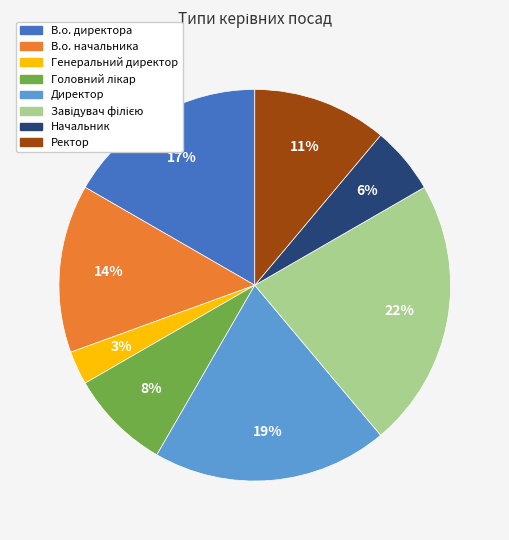

Is there any slice that represents more than half of the pie?

No